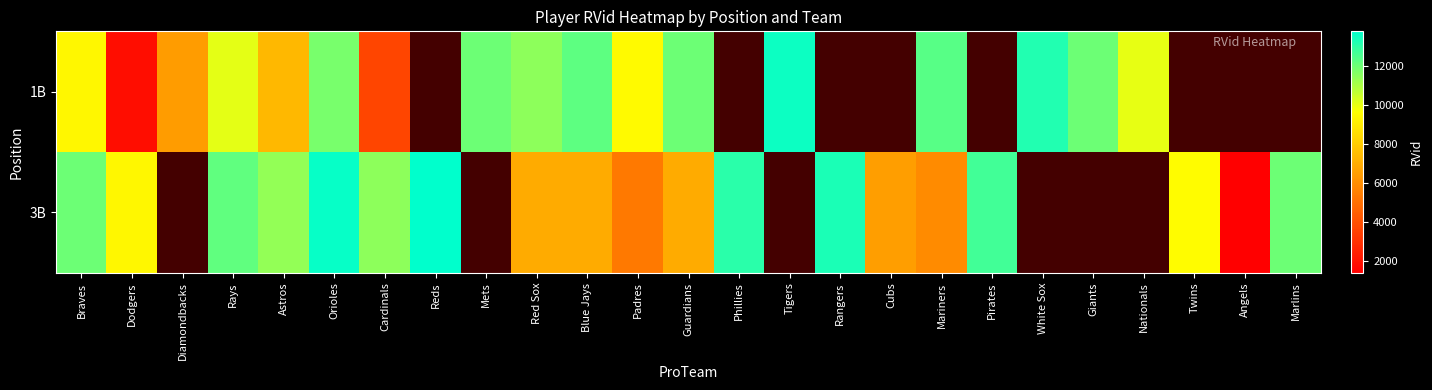

How many values in the 1B series are below 12005?

12